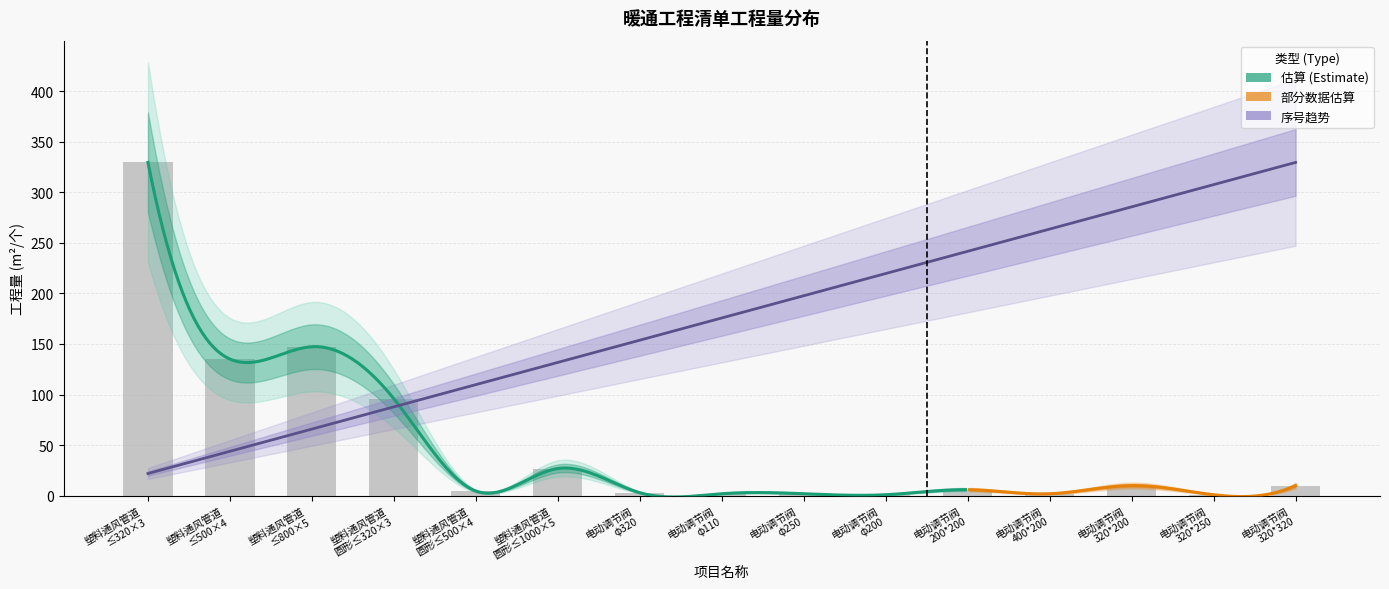

What is the change in value from 电动调节阀 φ200 to 电动调节阀 200*200?

+5.0